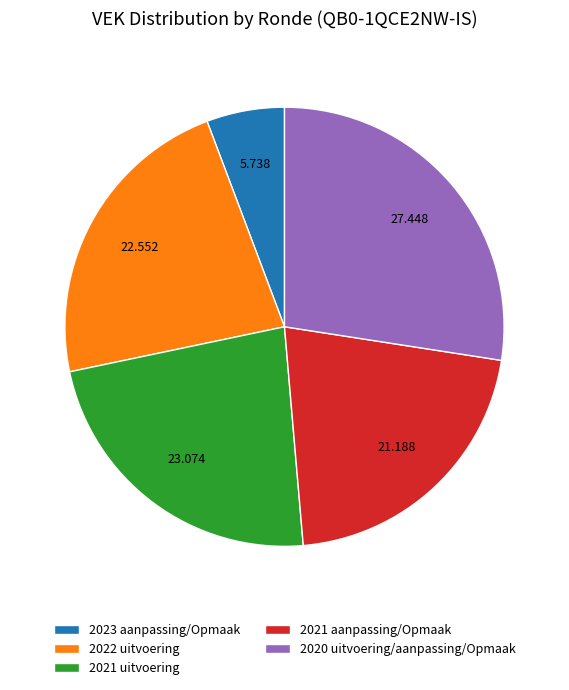

How many slices are in this pie chart?

5